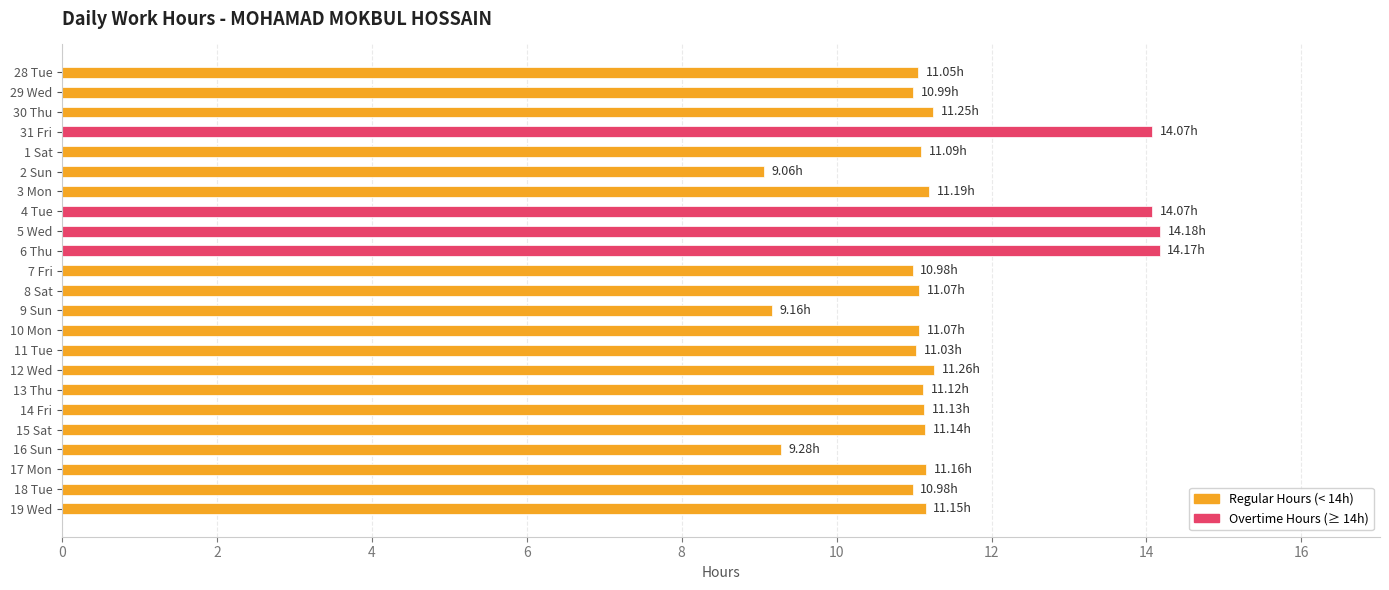

What is the difference between the second highest and minimum values?

5.1